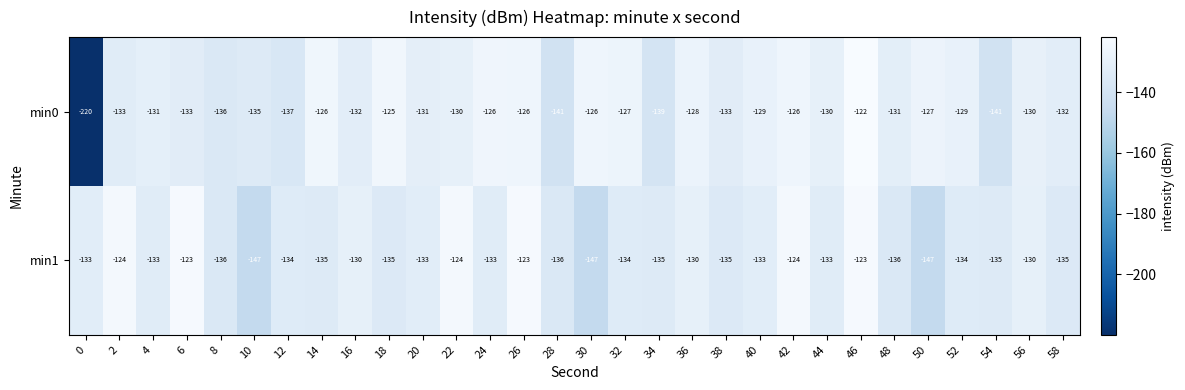

Rank the series by their average value, from highest to lowest.

min1, min0